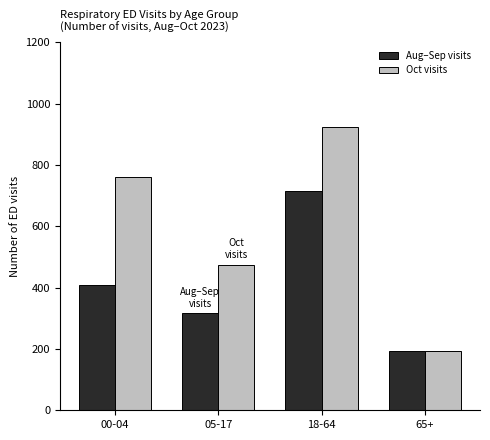

Rank the series by their average value, from lowest to highest.

Aug–Sep visits, Oct visits